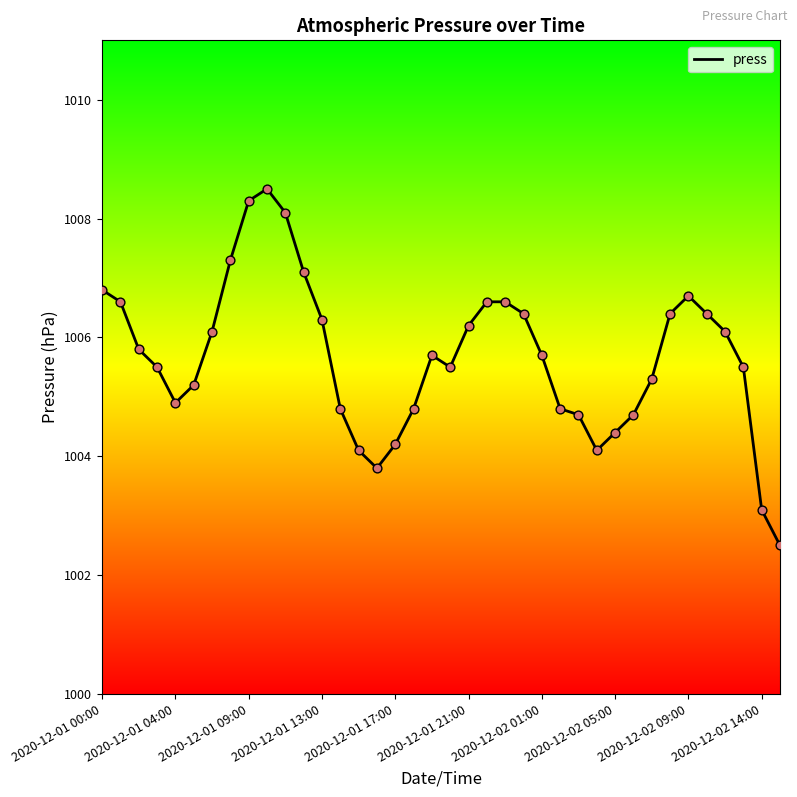

What is the greatest value displayed?

1008.5